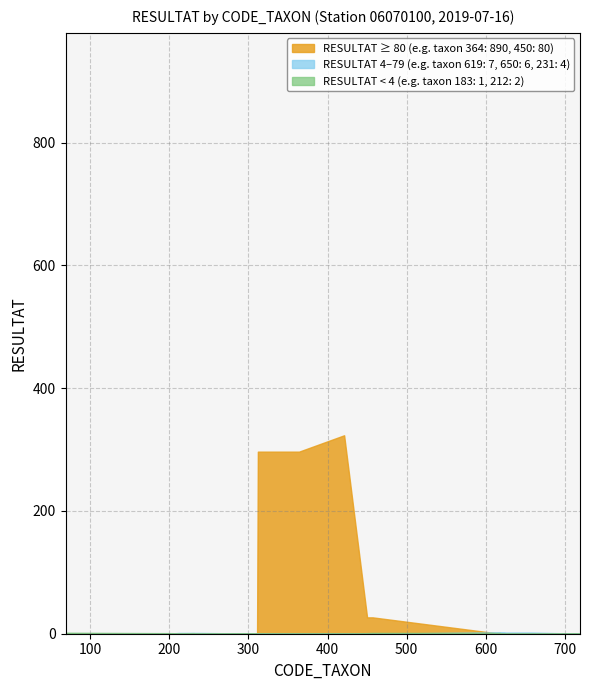

Which series has the largest total across all categories?

RESULTAT ≥ 80 (e.g. taxon 364: 890, 450: 80)